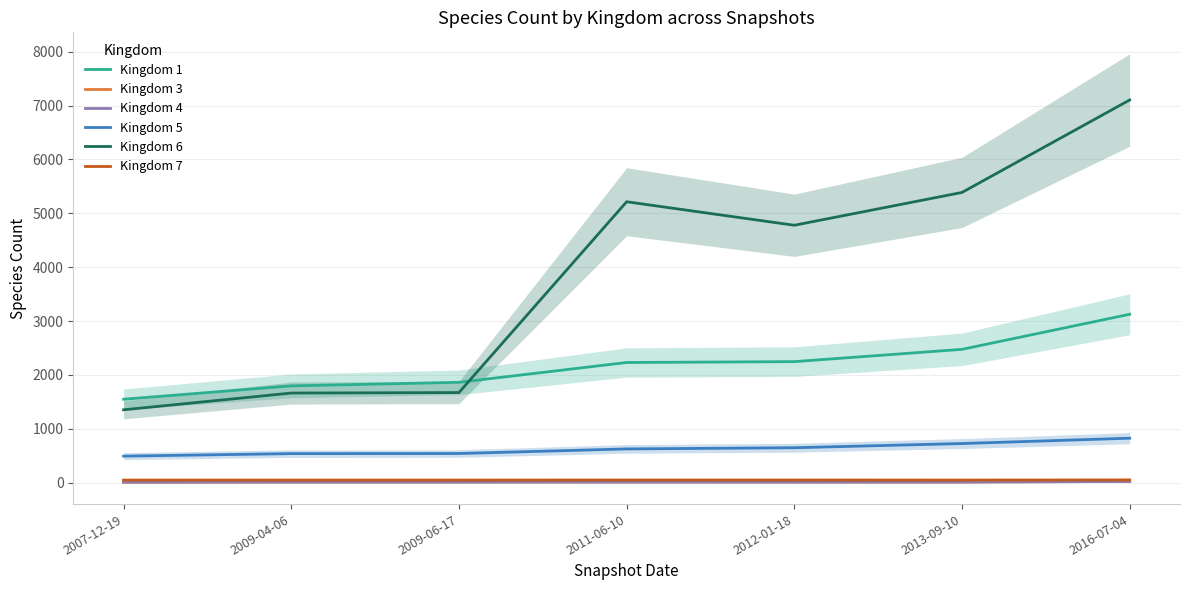

At which category is the sum across all series the highest?

2016-07-04